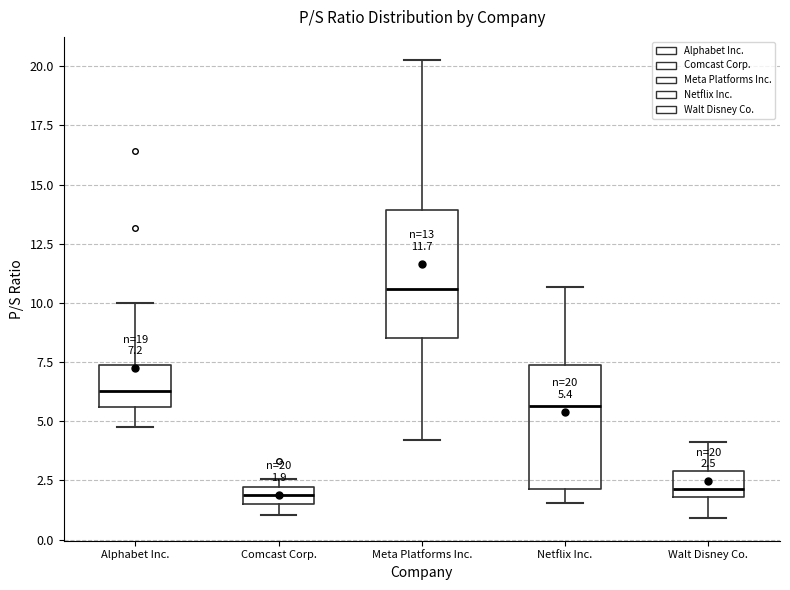

Which box's median line is the highest?

Meta Platforms Inc.